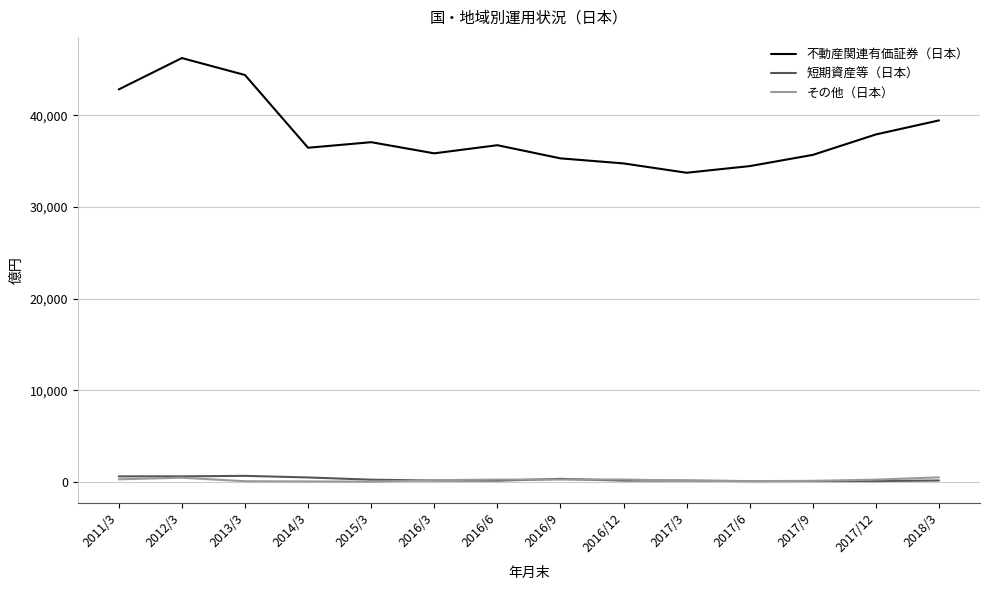

Which category has the highest value across all series?

2012/3